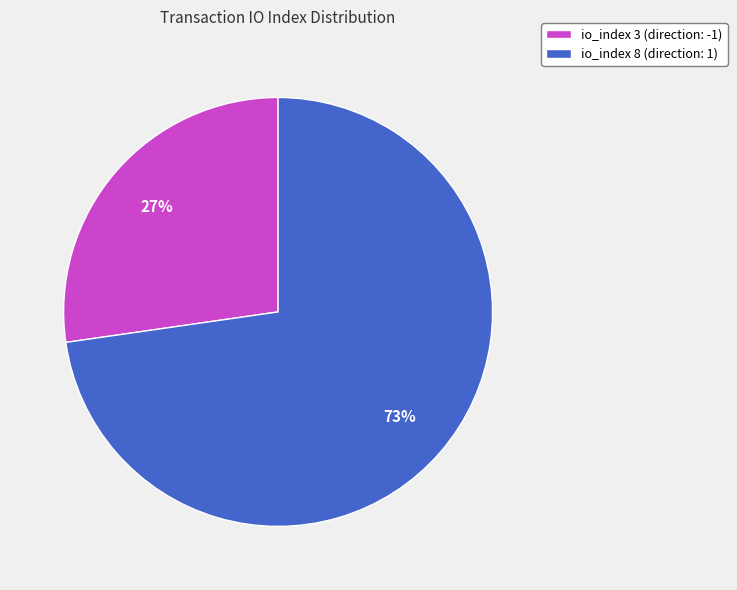

Which category has the smallest portion of the pie?

io_index 3 (direction: -1)